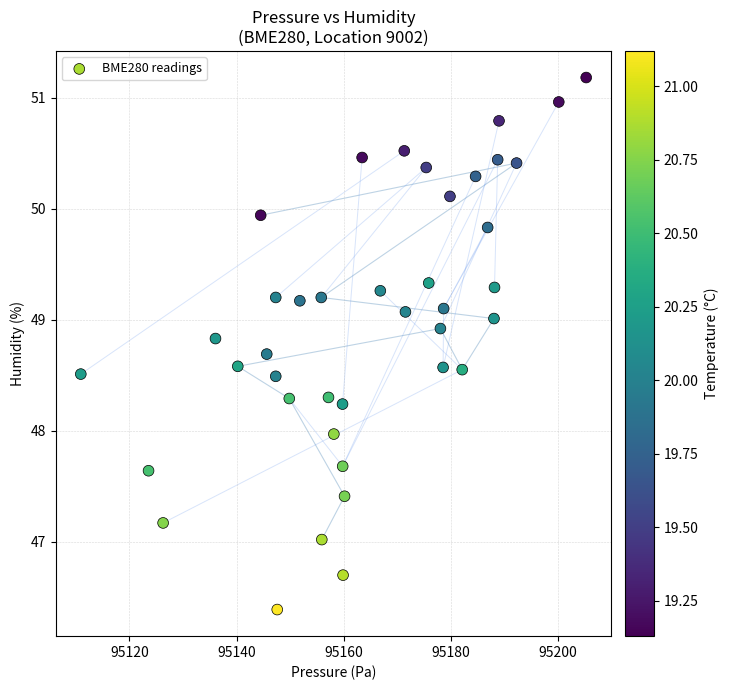

What is the range of Y values (max minus min)?

4.8